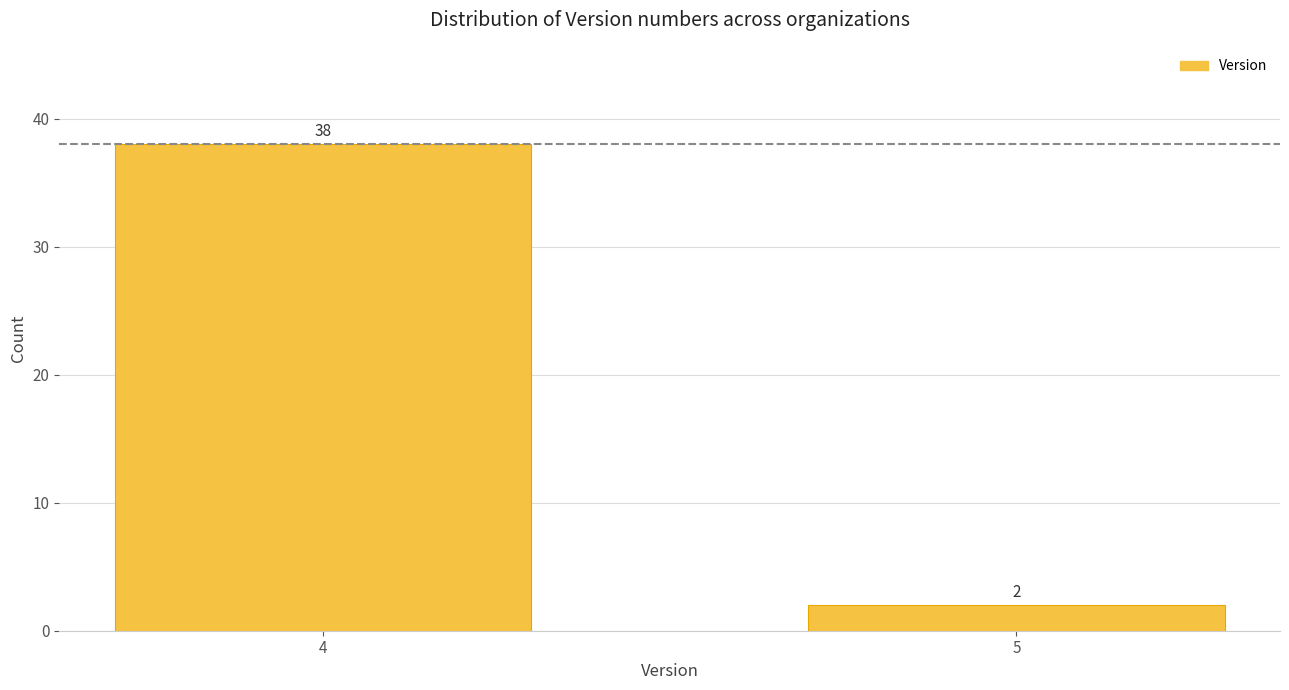

Reading right to left, list all the values displayed in this chart.

5=2	4=38